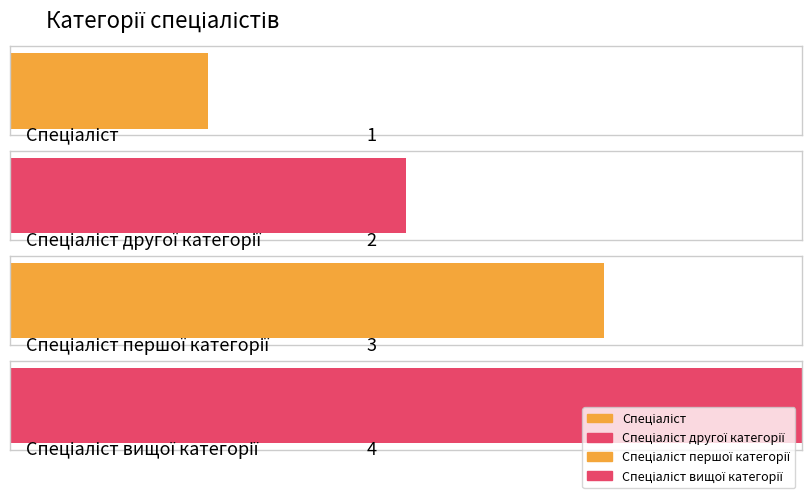

Where is the data nearest to the value 2?

Спеціаліст другої категорії